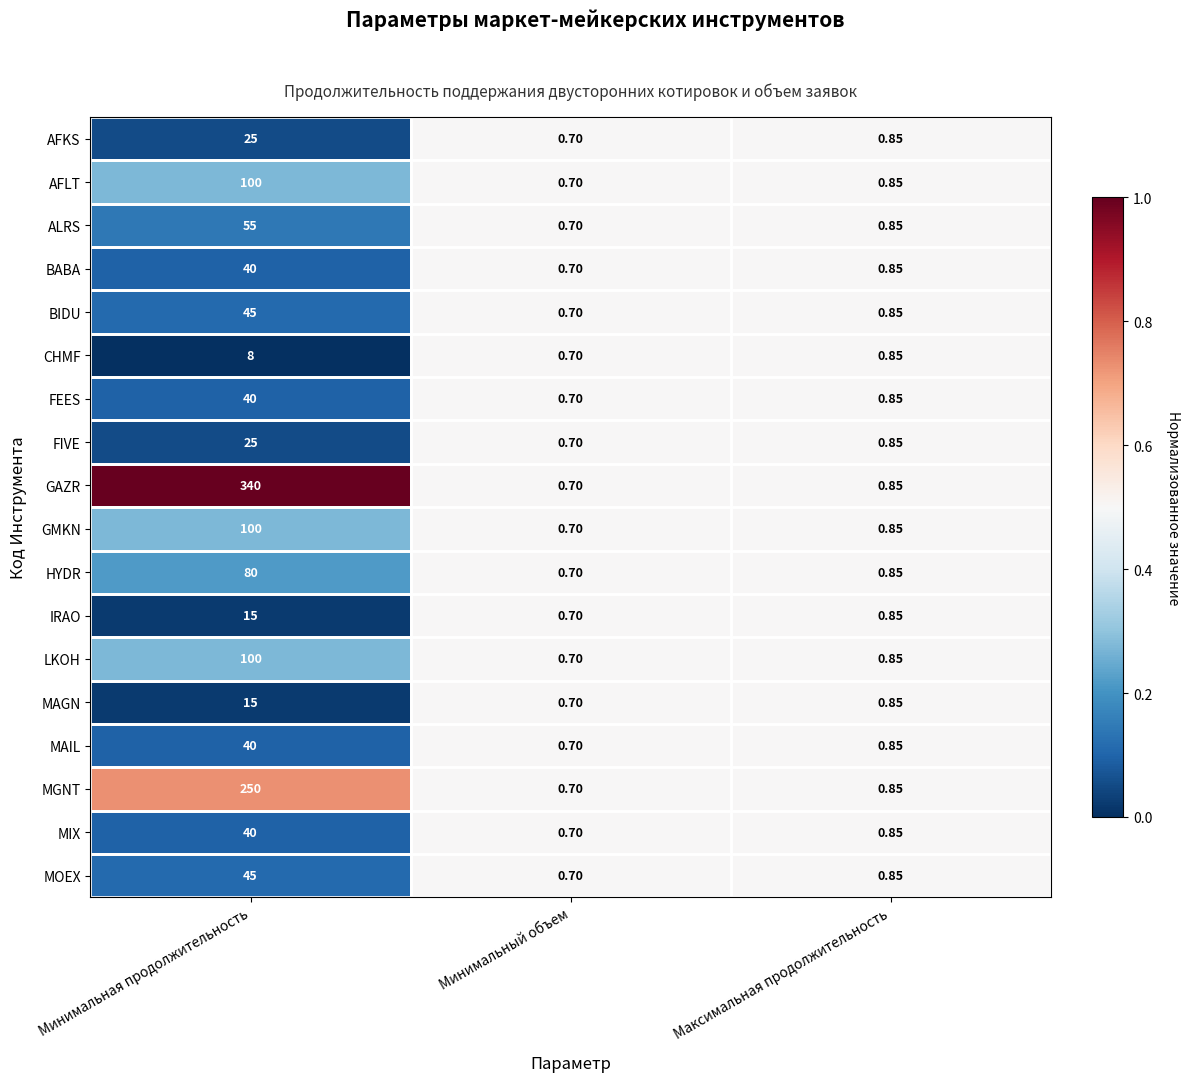

Which series has the largest total across all categories?

GAZR